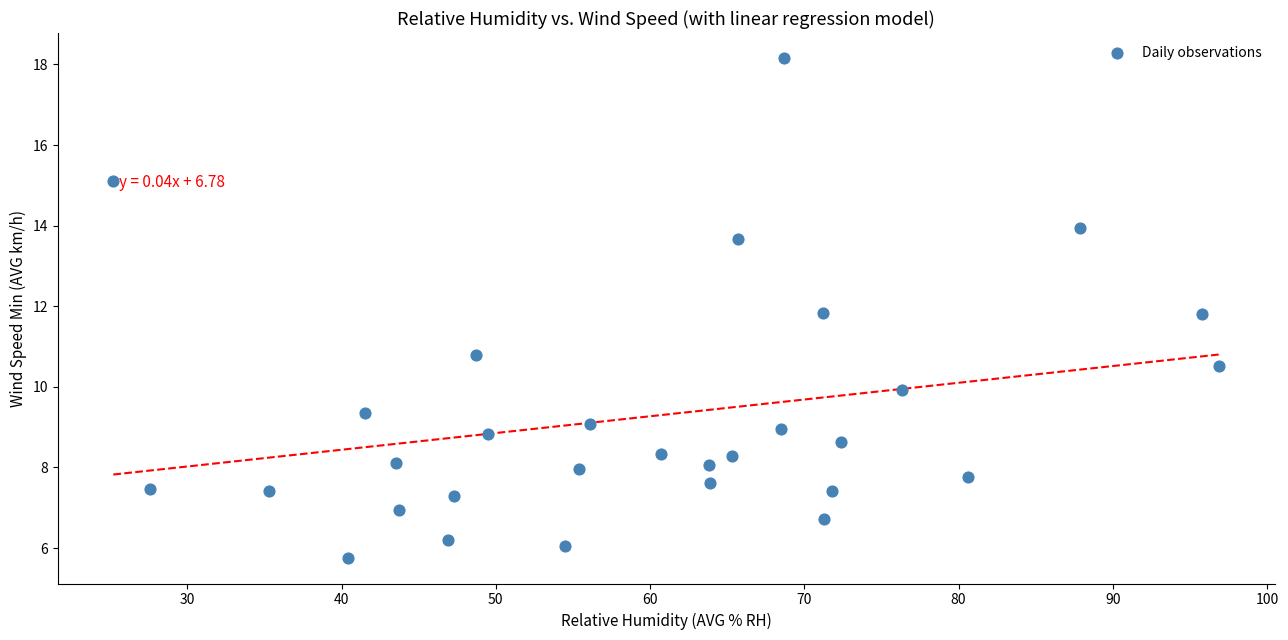

What Y value in the scatter plot is closest to 11?

10.8